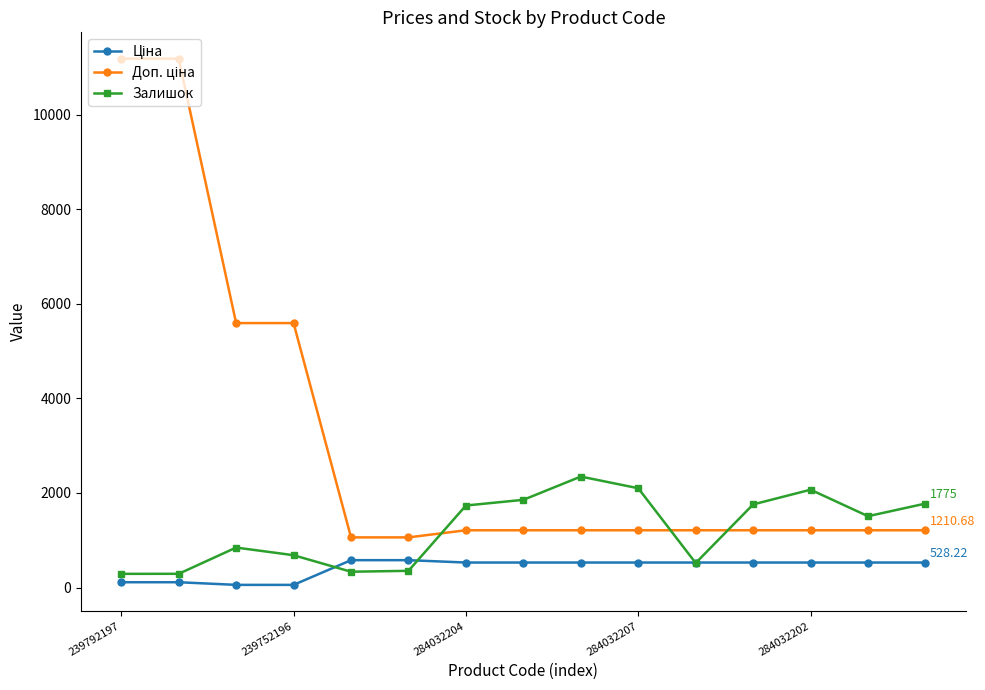

At how many categories does at least one series exceed 5307?

4